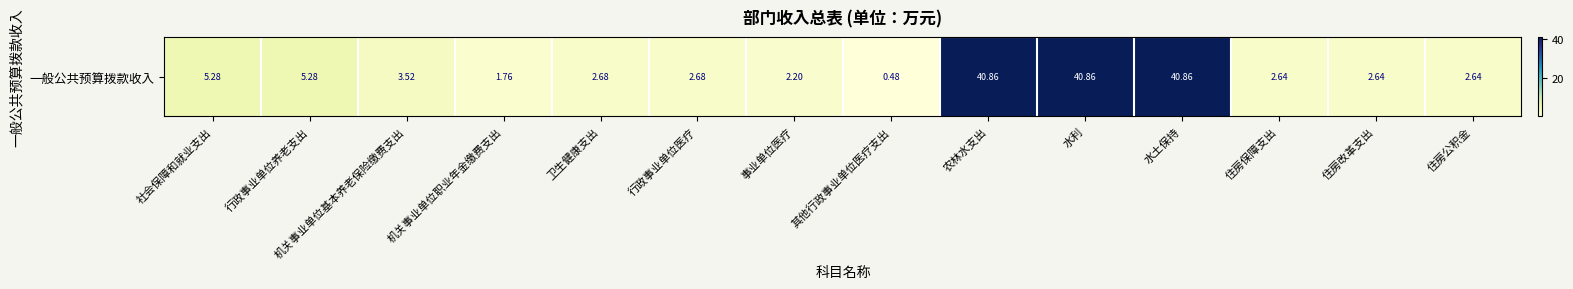

How many values are below 2?

2